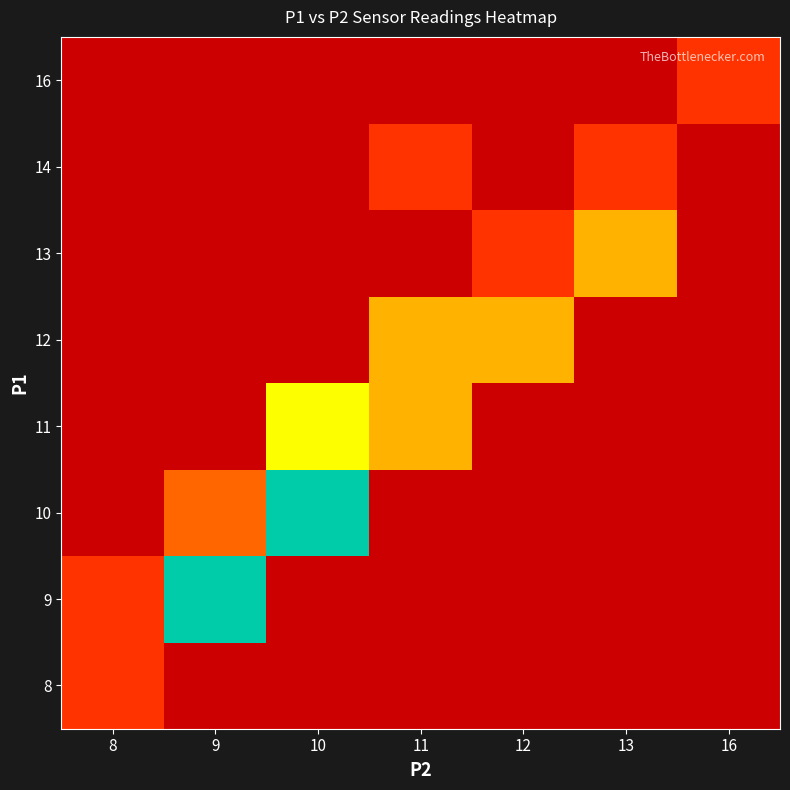

What is the maximum value shown in the chart?

8.0